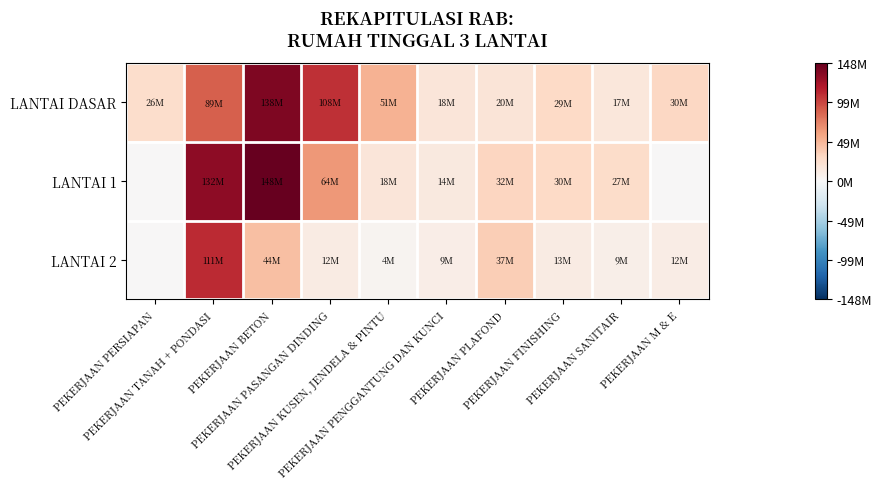

Reading left to right, transcribe all the data shown in this chart.

LANTAI DASAR: PEKERJAAN PERSIAPAN=26135100.0	PEKERJAAN TANAH + PONDASI=88525500.0	PEKERJAAN BETON=137715750.0	PEKERJAAN PASANGAN DINDING=108441003.8	PEKERJAAN KUSEN, JENDELA & PINTU=51491900.0	PEKERJAAN PENGGANTUNG DAN KUNCI=17919000.0	PEKERJAAN PLAFOND=19568775.0	PEKERJAAN FINISHING=29221231.7	PEKERJAAN SANITAIR=16570000.0	PEKERJAAN M & E=30274500.0
LANTAI 1: PEKERJAAN PERSIAPAN=0.0	PEKERJAAN TANAH + PONDASI=132473500.0	PEKERJAAN BETON=148008753.8	PEKERJAAN PASANGAN DINDING=64185200.0	PEKERJAAN KUSEN, JENDELA & PINTU=18395000.0	PEKERJAAN PENGGANTUNG DAN KUNCI=14480625.0	PEKERJAAN PLAFOND=31835558.1	PEKERJAAN FINISHING=29825000.0	PEKERJAAN SANITAIR=26927500.0	PEKERJAAN M & E=0.0
LANTAI 2: PEKERJAAN PERSIAPAN=0.0	PEKERJAAN TANAH + PONDASI=110820500.0	PEKERJAAN BETON=44122401.2	PEKERJAAN PASANGAN DINDING=11824400.0	PEKERJAAN KUSEN, JENDELA & PINTU=3990000.0	PEKERJAAN PENGGANTUNG DAN KUNCI=9255125.0	PEKERJAAN PLAFOND=36670000.0	PEKERJAAN FINISHING=12517858.1	PEKERJAAN SANITAIR=9131000.0	PEKERJAAN M & E=11509000.0